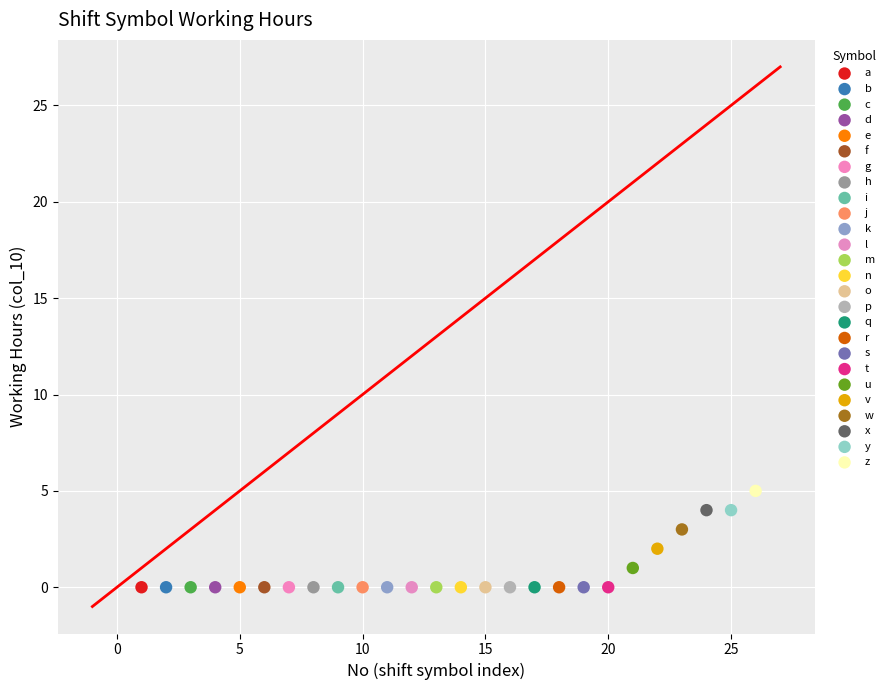

Which series reaches the maximum Y coordinate?

z